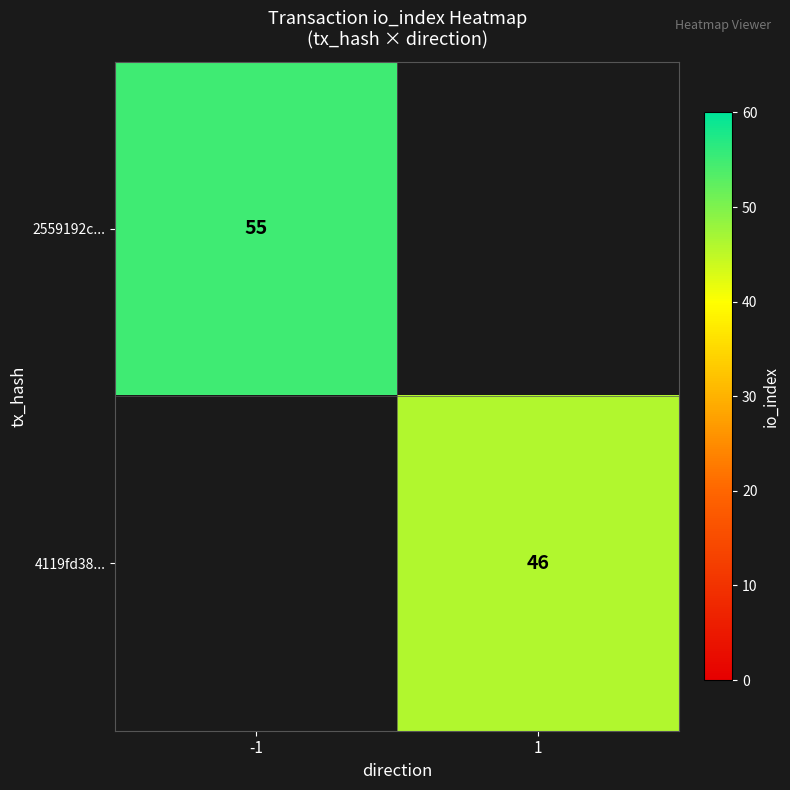

Is it true that 2559192c... equals 74 at -1?

False